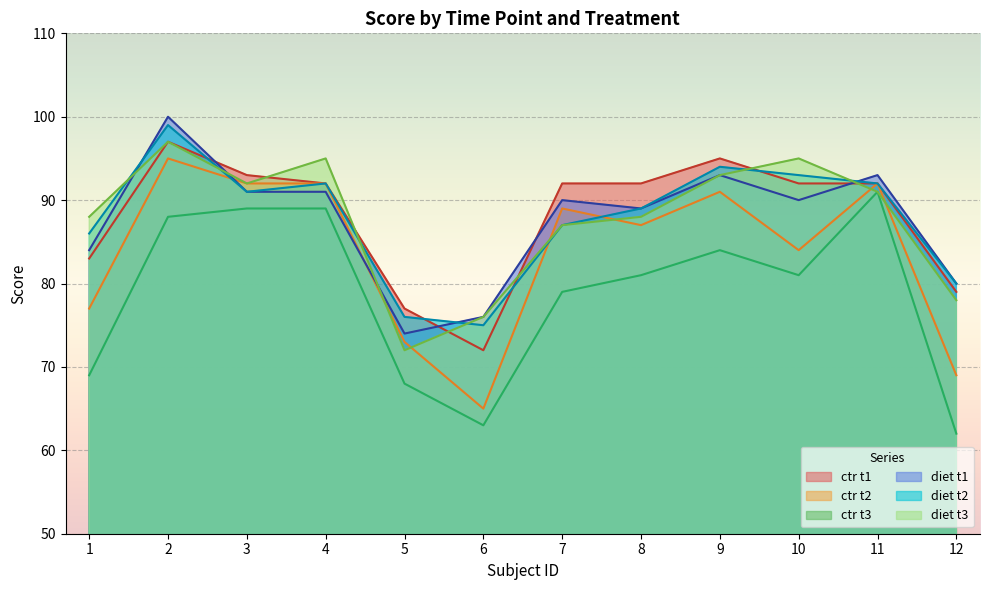

List the series in order of their peak value, highest first.

diet_t1, diet_t2, ctr_t1, diet_t3, ctr_t2, ctr_t3